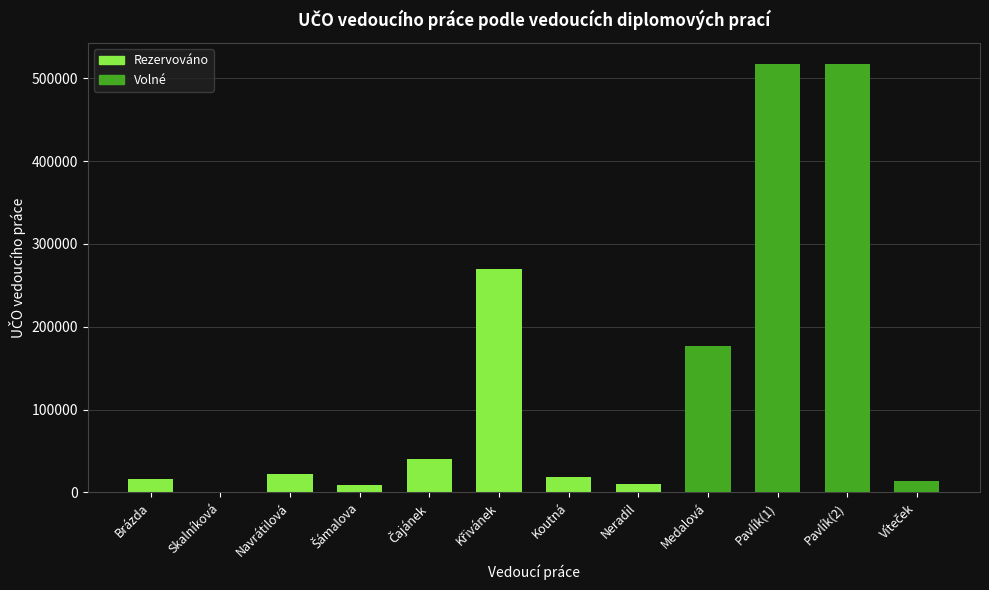

Read the value at Medalová.

176525